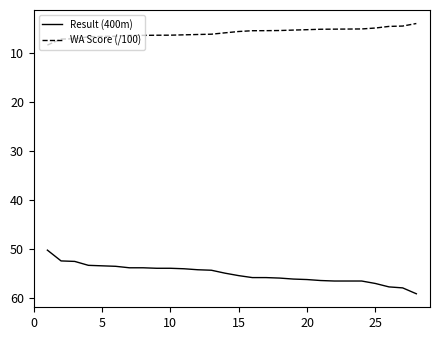

Which series has the largest total across all categories?

Result (400m)